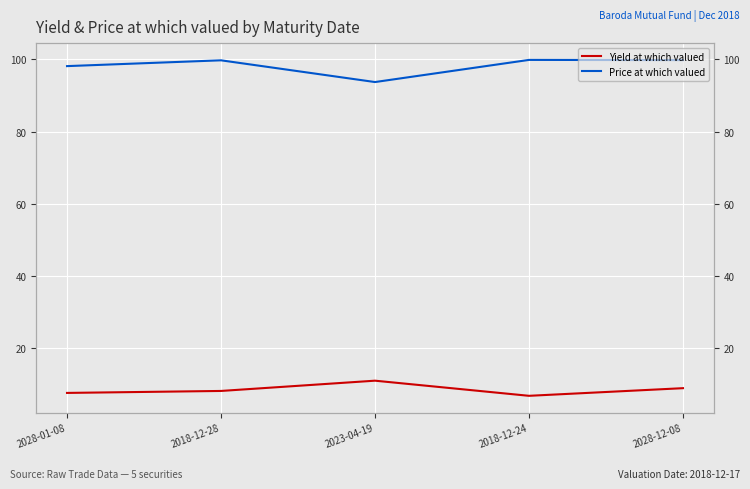

In Price at which valued, how many points are lower than both neighbors (excluding endpoints)?

1